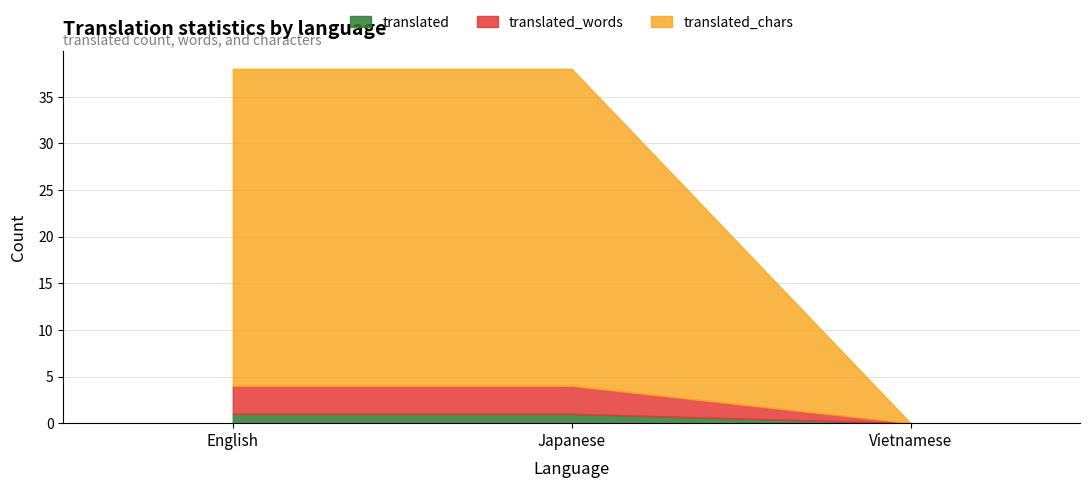

What is the sum of all translated_chars values?

68